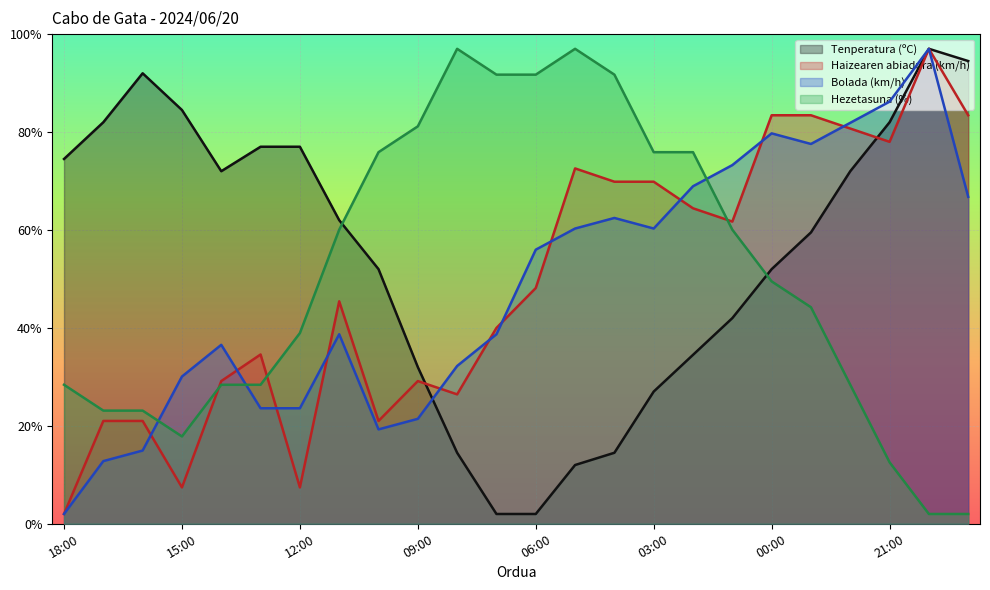

At which category does Tenperatura (ºC) reach its first local valley?

14:00